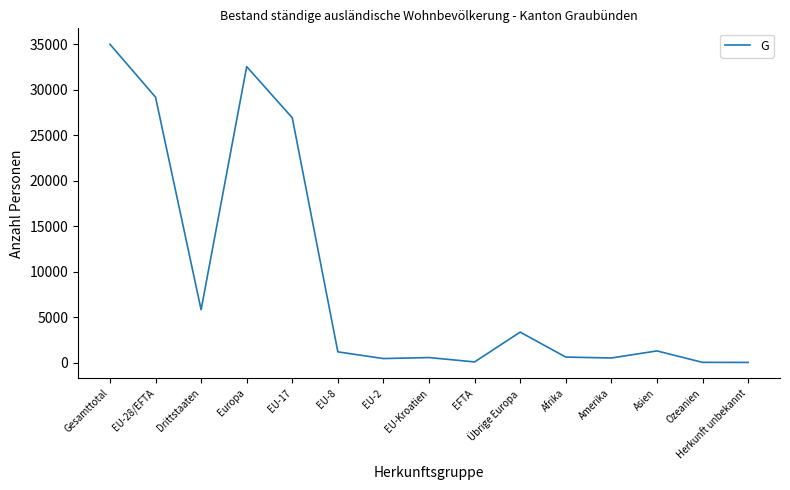

Which label corresponds to the largest value in the chart?

Gesamttotal